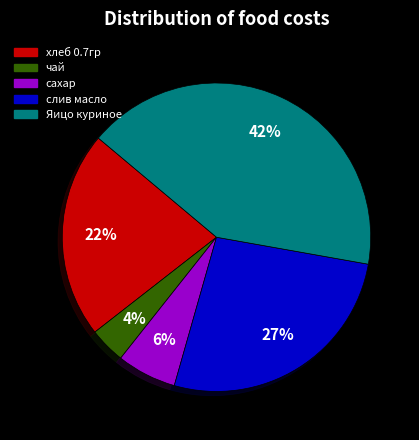

To the nearest percent, what is the difference between the хлеб 0.7гр and слив масло slice percentages?

5%